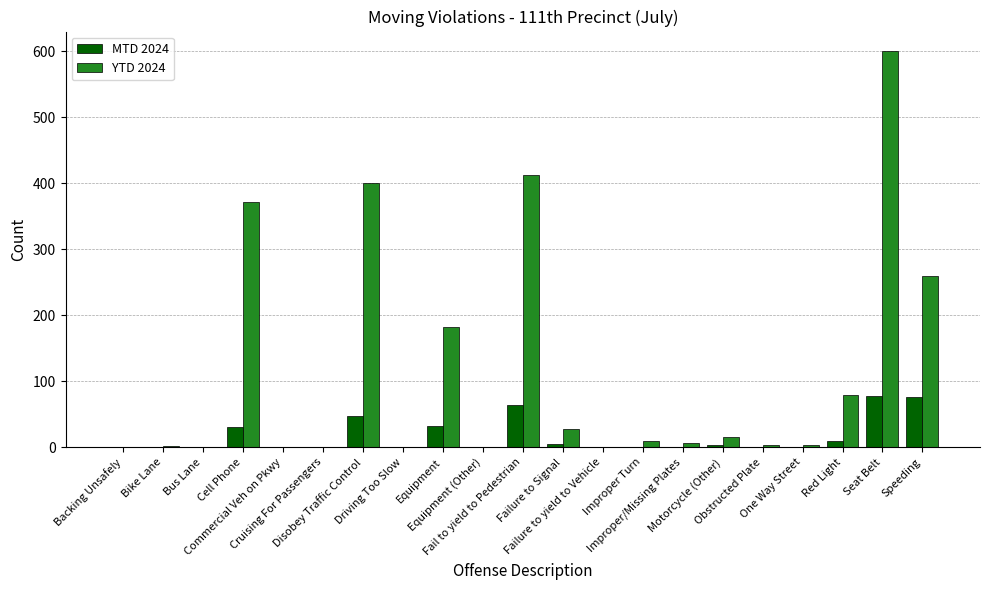

What is the maximum value for YTD 2024?

600